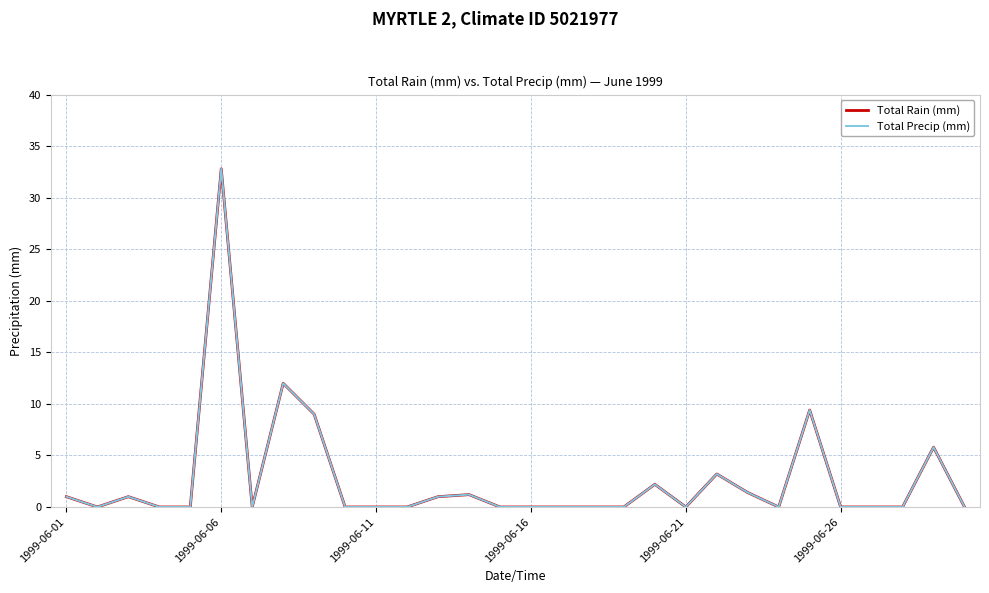

Which series has the largest range (max minus min)?

Total Rain (mm)